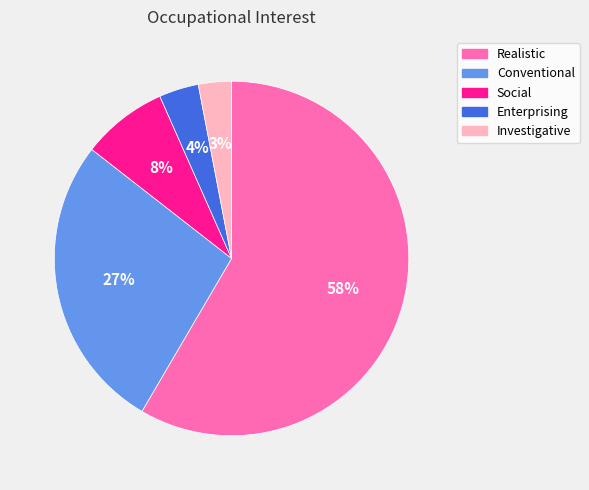

To the nearest percent, what is the difference between the largest and smallest slice percentages?

58%